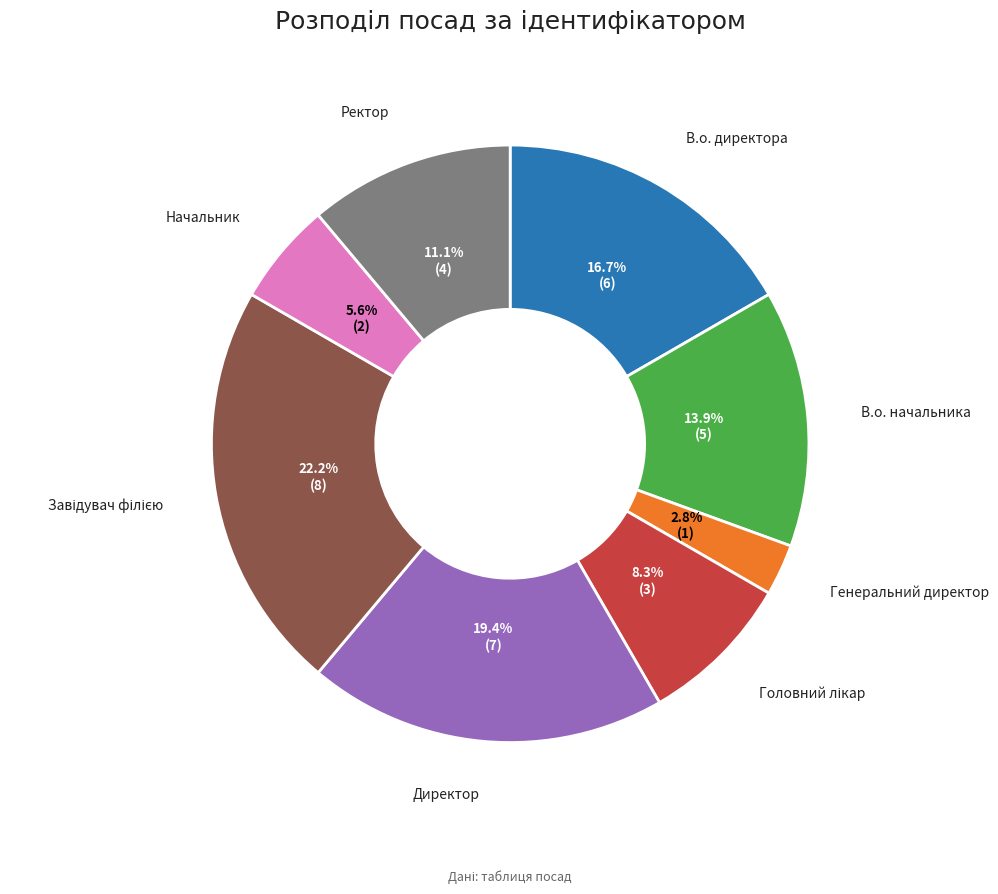

Is there any slice that represents more than half of the pie?

No